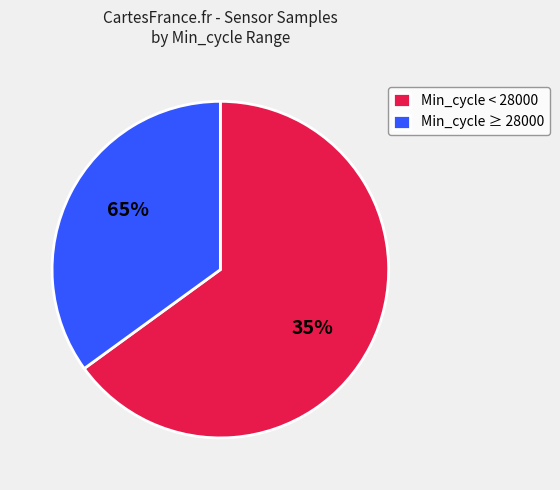

Is the sum of 79 and 76 greater than half?

No